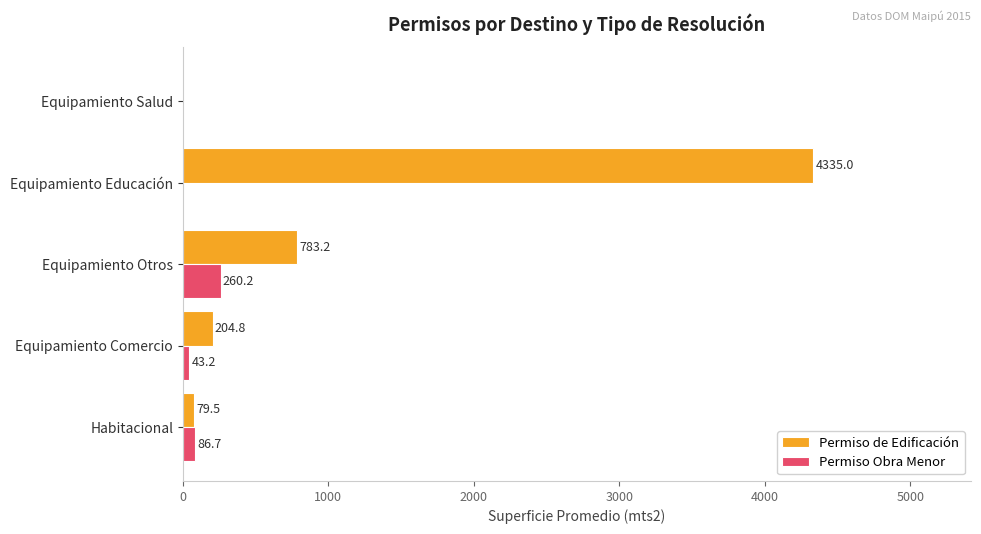

What are all the series names shown in the legend?

Permiso de Edificación, Permiso Obra Menor